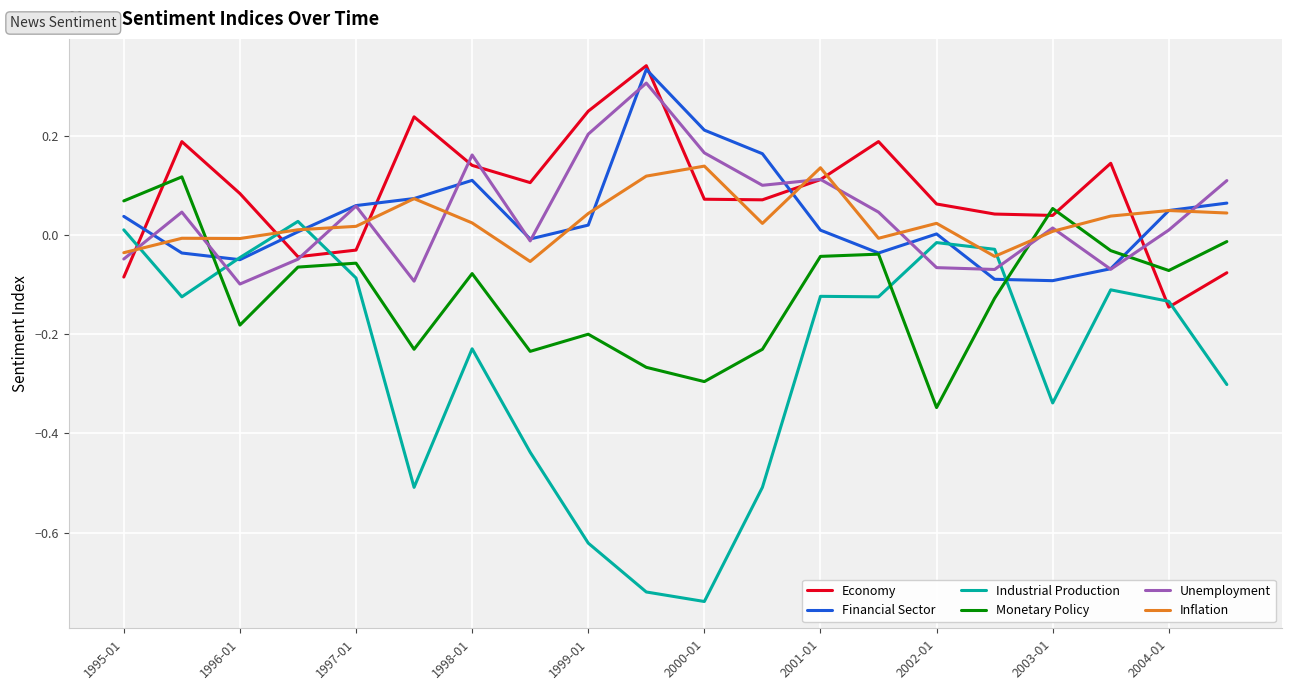

Is this an area chart (filled region under the line)?

No